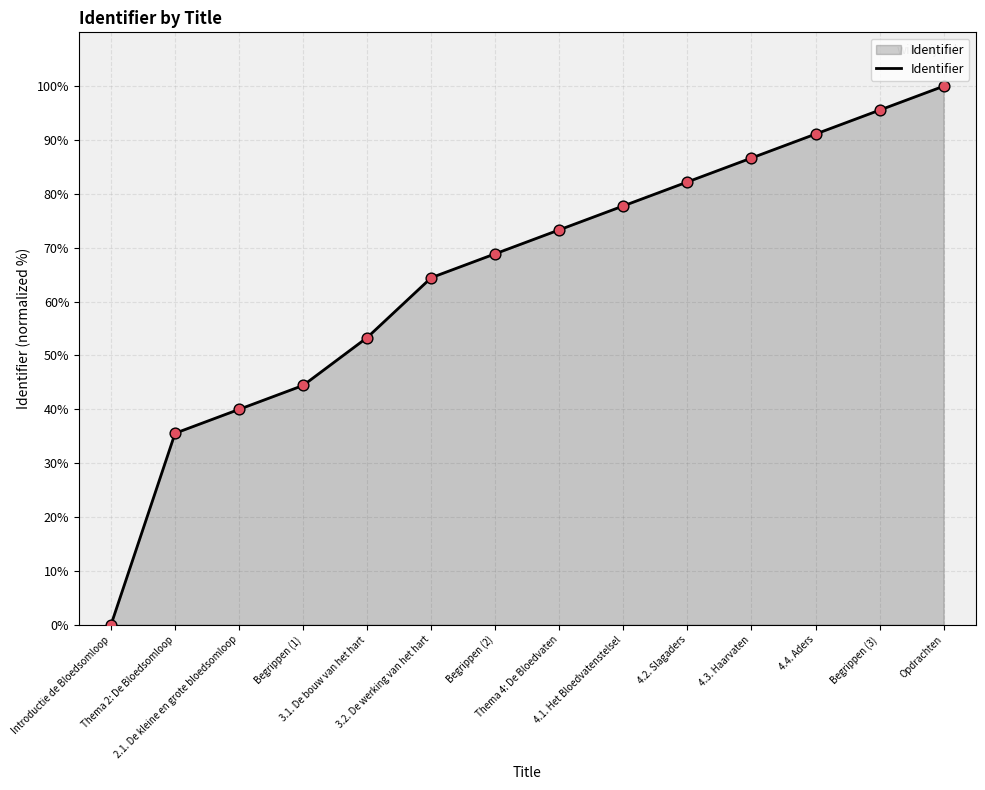

What is the change in value from 3.1. De bouw van het hart to 4.1. Het Bloedvatenstelsel?

+24.4